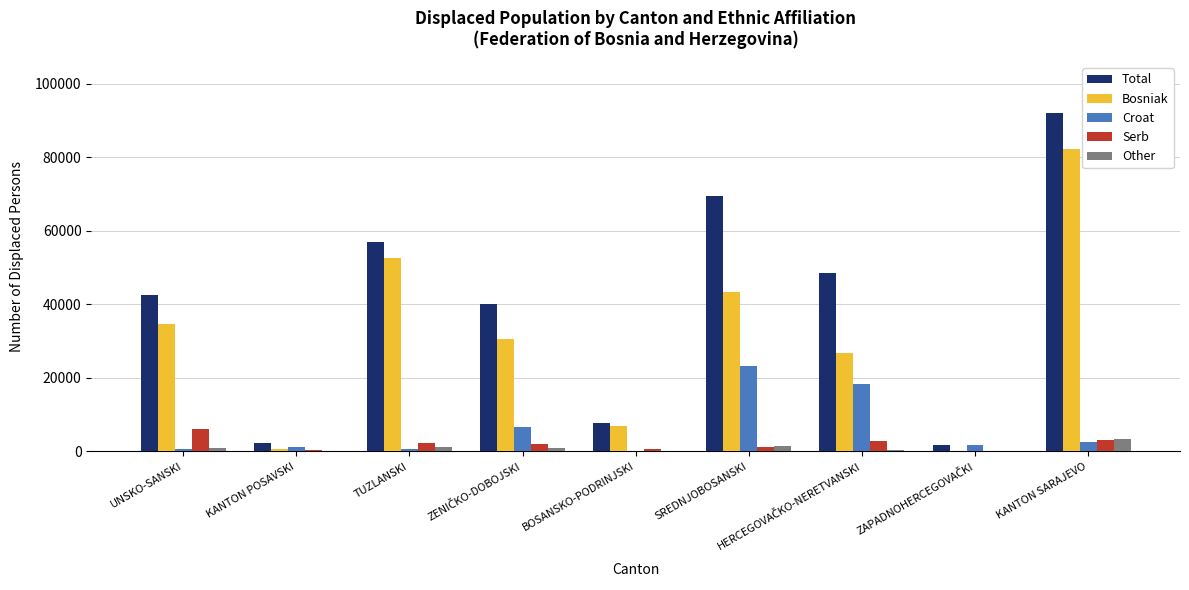

The Bosniak series shows 41198 at KANTON SARAJEVO. True or false?

False